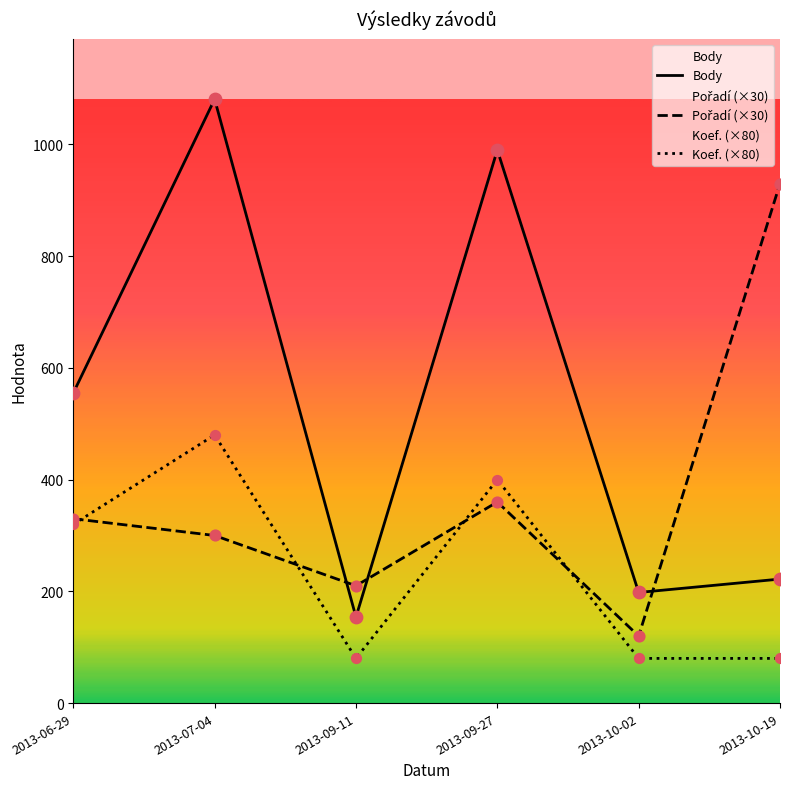

What is the total value across all series at 2013-07-04?

1861